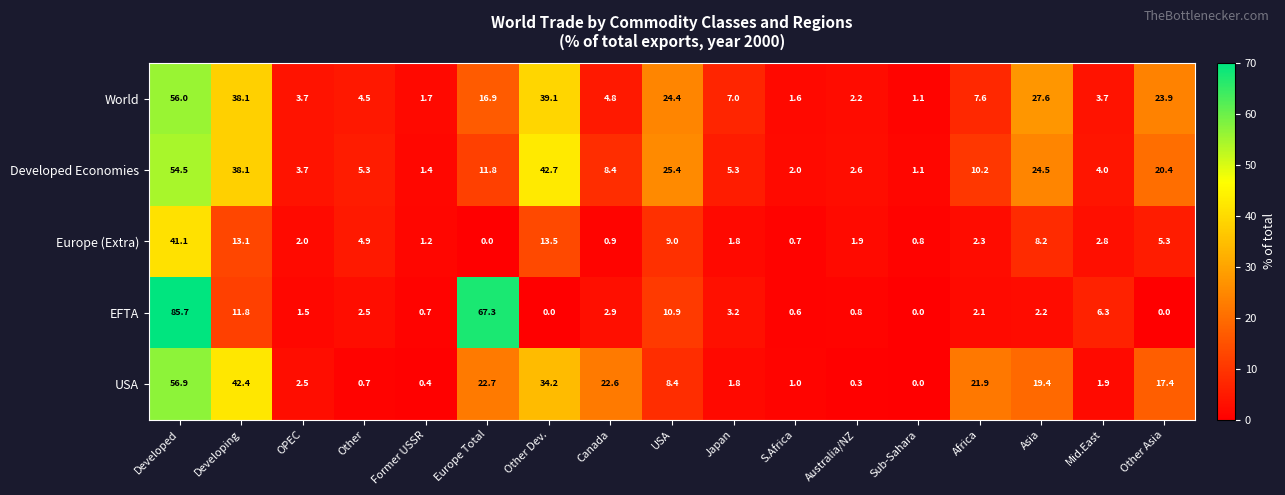

What is the sum of all Europe (Extra) values?

109.5